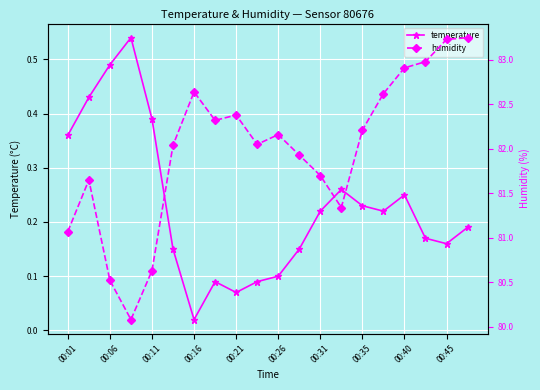

The value of temperature at 00:21 is 0.0. True or false?

False